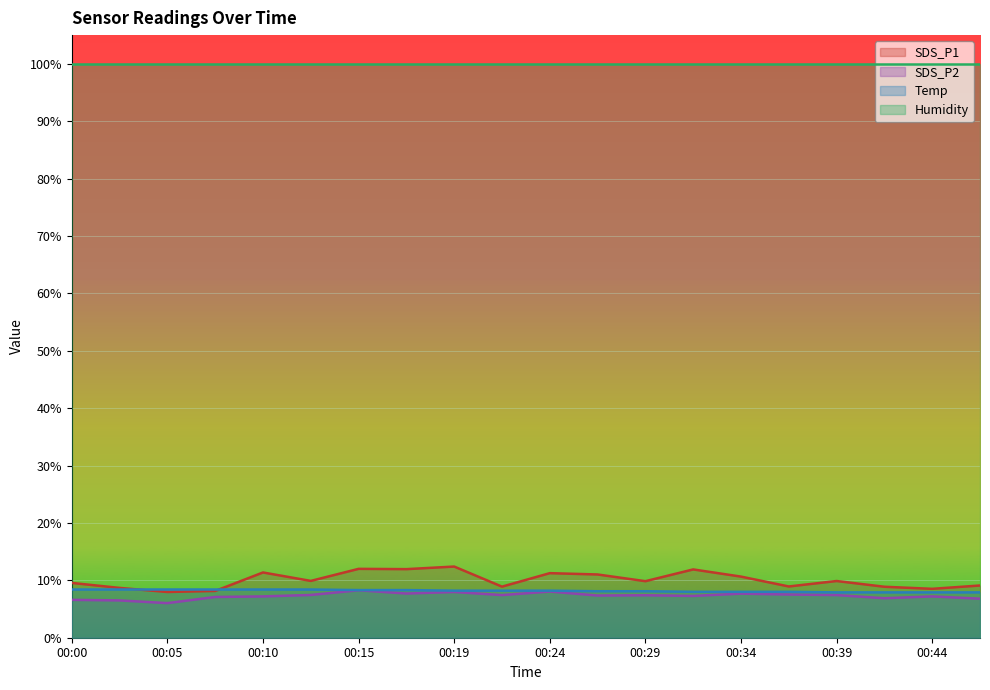

At which label does SDS_P1 reach its minimum?

00:05